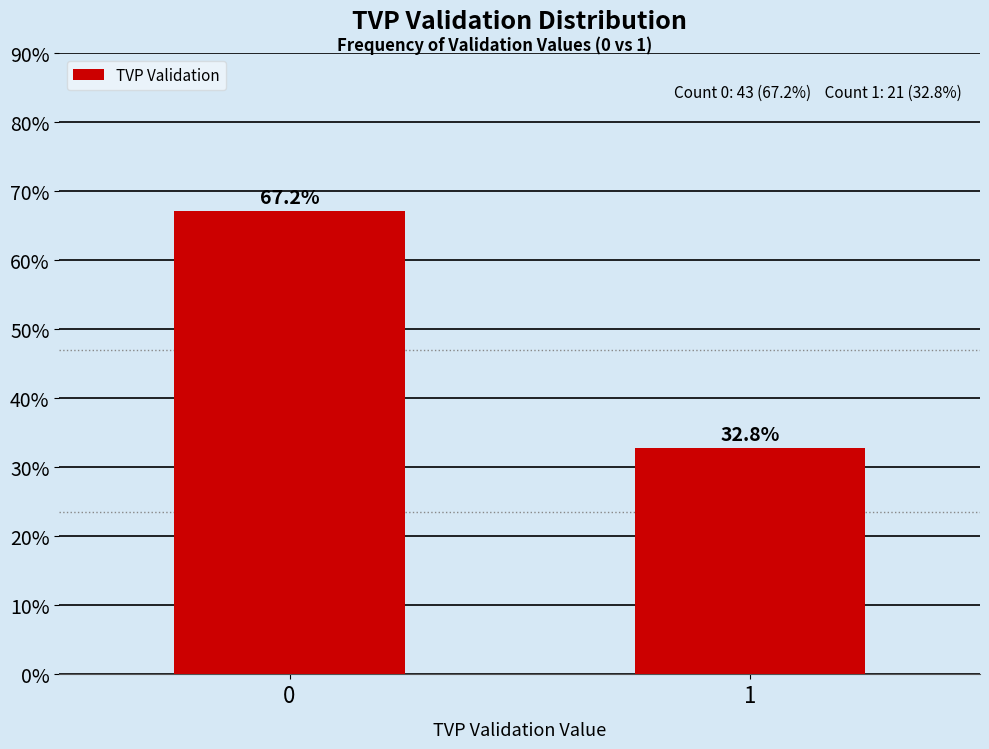

Reading right to left, extract all data points from this chart.

1=32.8	0=67.2